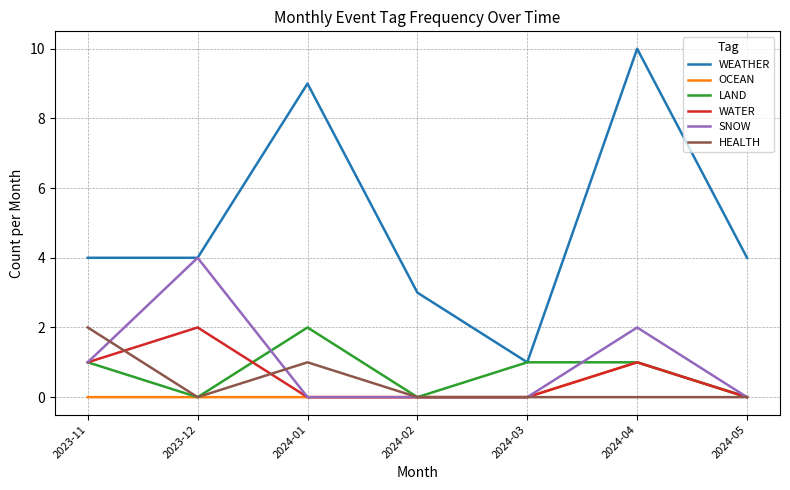

What is the maximum value shown in the chart?

10